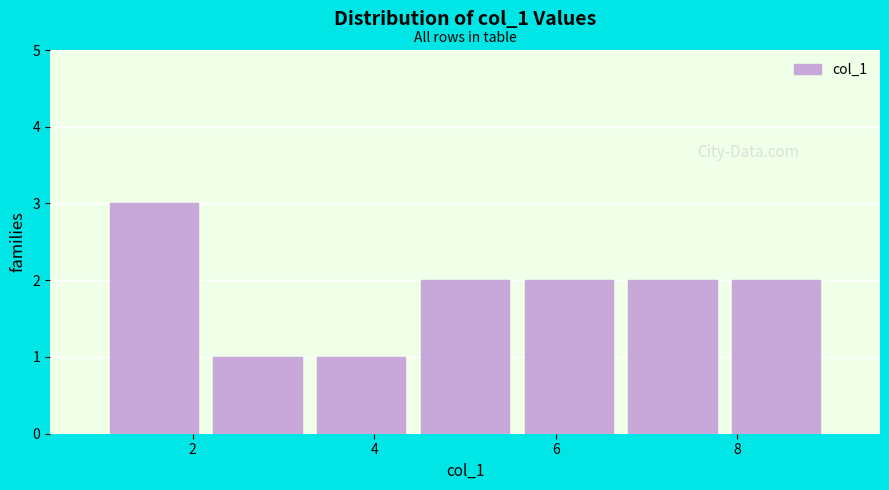

Reading left to right, transcribe this chart: for each bar, give the range it covers on the x-axis and its height. Neither the bar edges nor the heights are printed on the chart, so give them approximately, as read against the axes.

1.0 to 2.2: 3
2.2 to 3.2: 1
3.2 to 4.4: 1
4.4 to 5.6: 2
5.6 to 6.8: 2
6.8 to 7.8: 2
7.8 to 9.0: 2